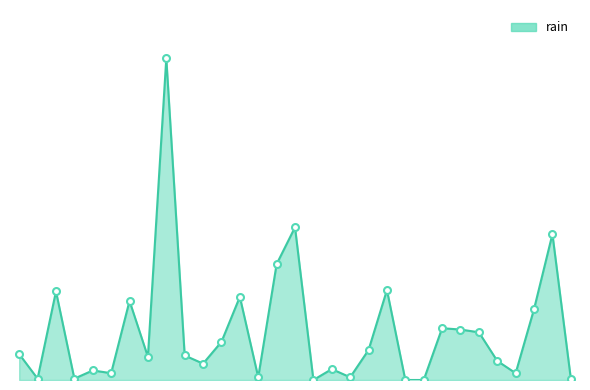

Does the chart have visible grid lines?

No